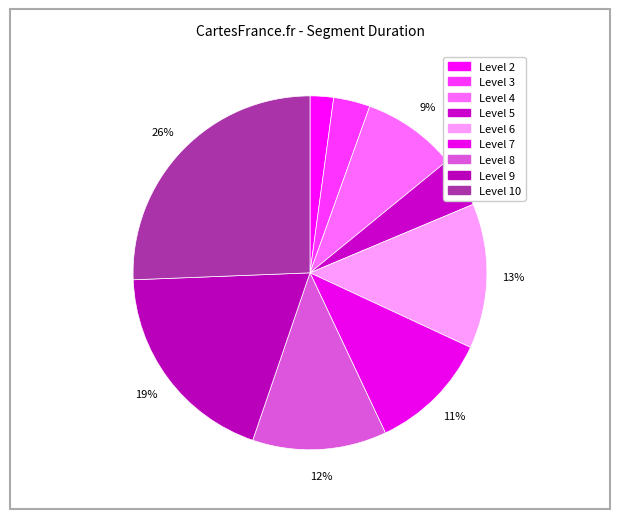

How many segments does this pie chart have?

9